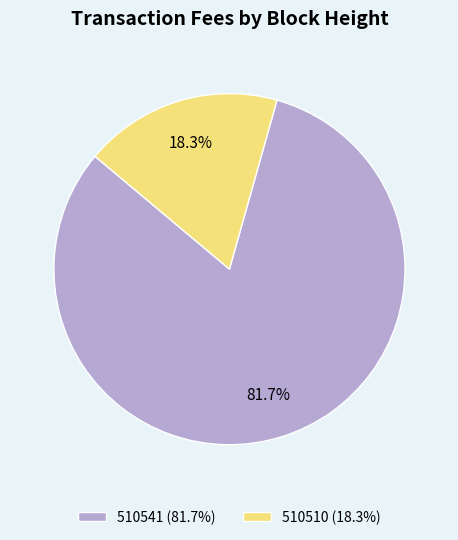

Count the number of slices in the pie.

2